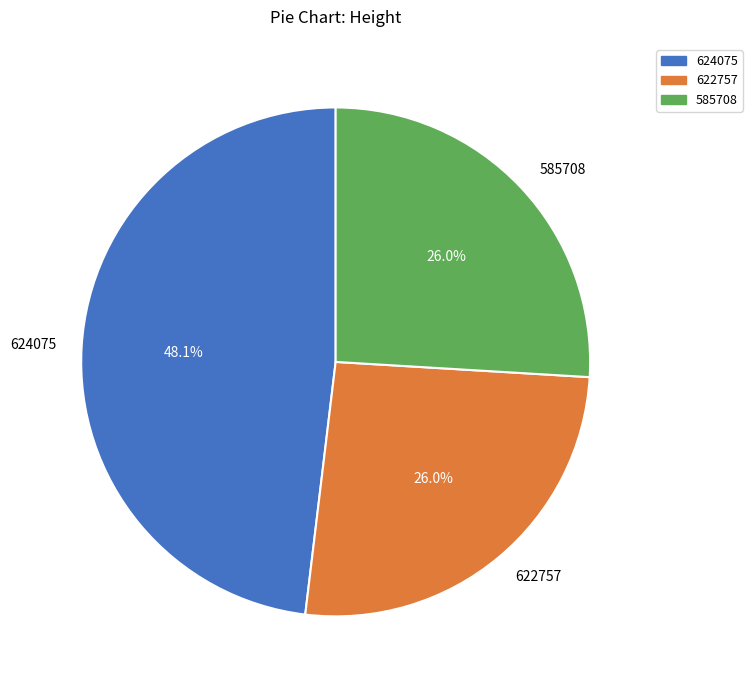

What percentage is NOT represented by 622757?

74.0%